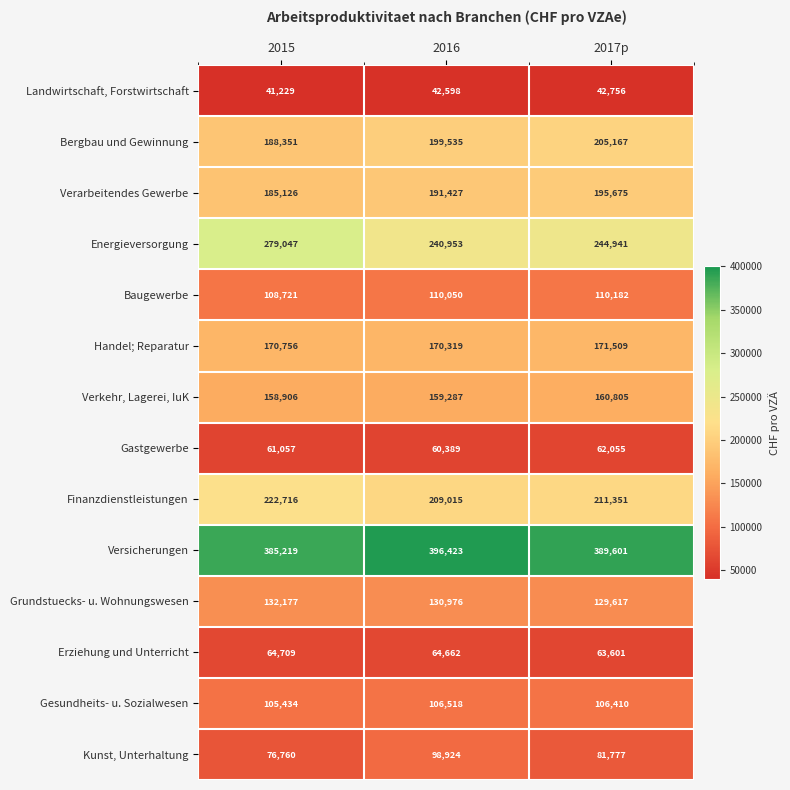

Where is Verkehr, Lagerei, IuK nearest to the value 159855?

2016